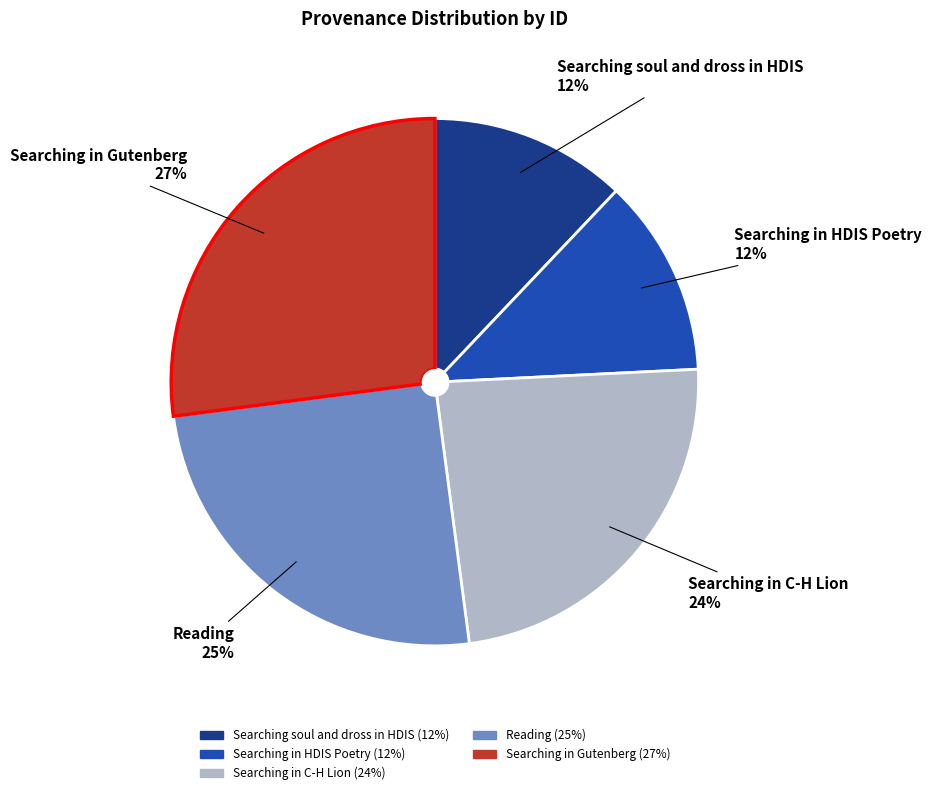

What is the ratio of the value at Reading to the value at Searching in Gutenberg?

0.9